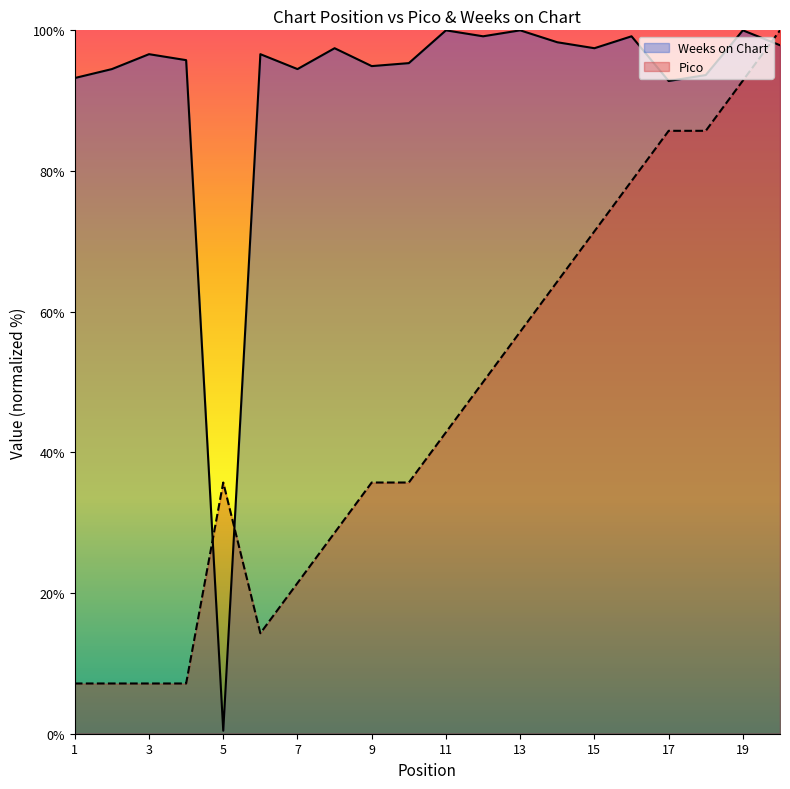

Which series changed the most between 8 and 14?

Pico